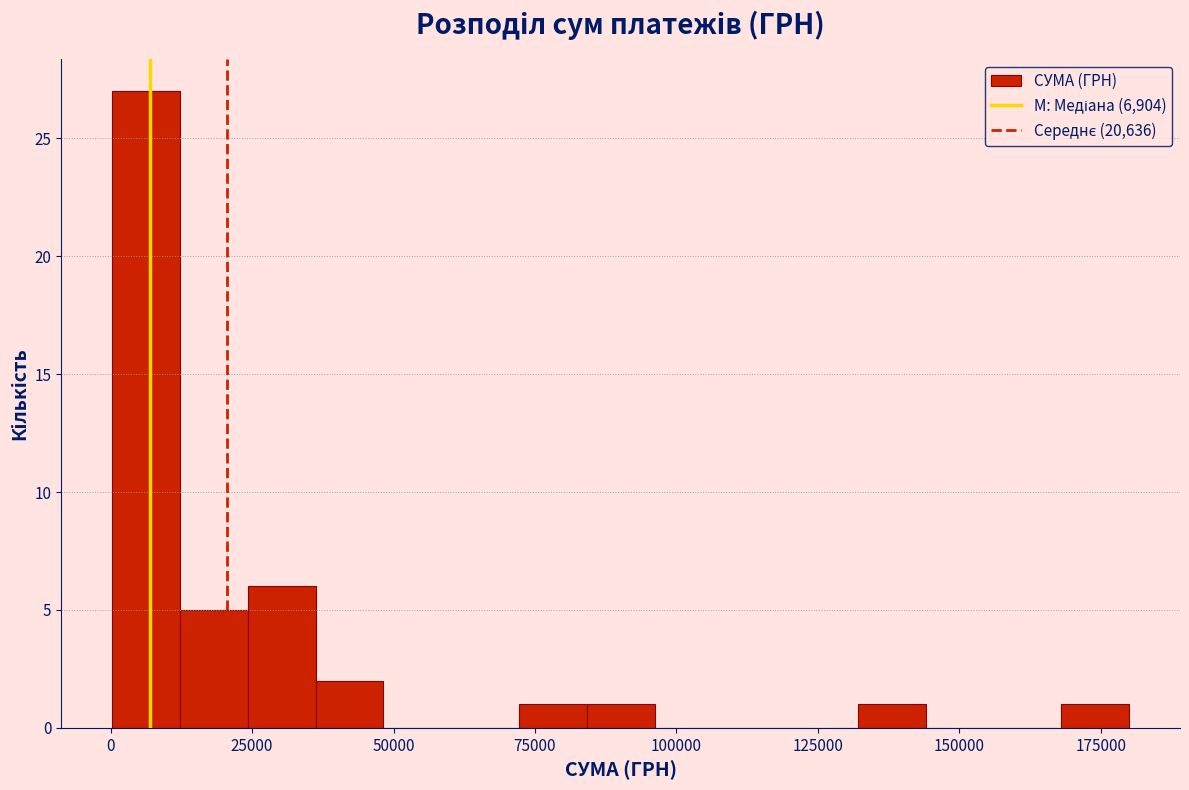

Read against the x-axis, roughly where is the centre of the tallest bar?

5000